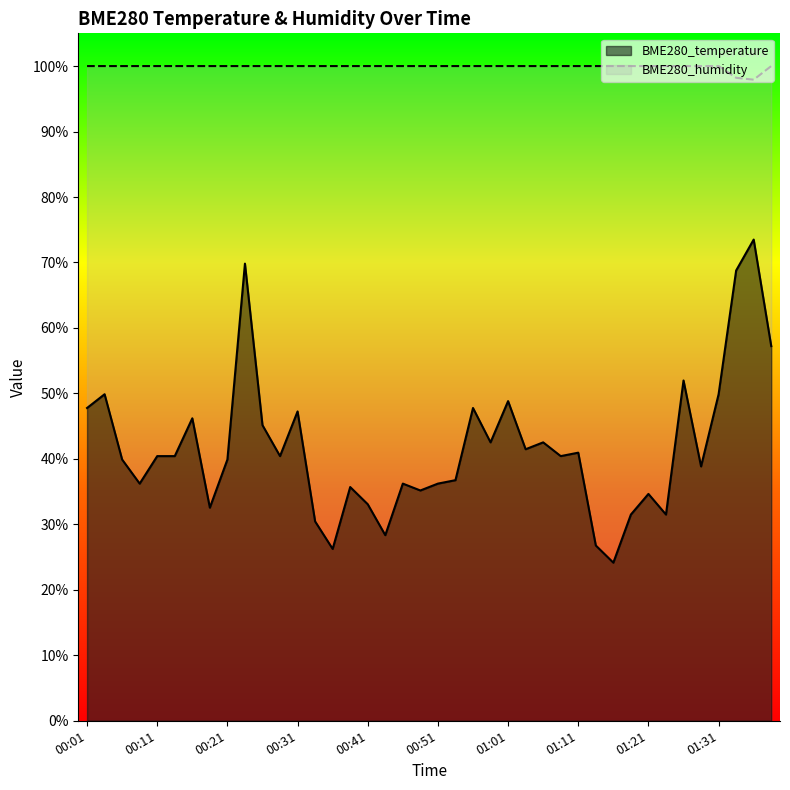

Reading left to right, list all the values displayed in this chart.

BME280_temperature: 00:01=47.8	00:04=49.9	00:06=39.9	00:09=36.2	00:11=40.4	00:14=40.4	00:16=46.2	00:19=32.6	00:21=39.9	00:24=69.8	00:26=45.1	00:28=40.4	00:31=47.2	00:33=30.4	00:36=26.2	00:38=35.7	00:41=33.1	00:43=28.3	00:46=36.2	00:48=35.2	00:51=36.2	00:53=36.7	00:56=47.8	00:58=42.5	01:01=48.8	01:03=41.5	01:06=42.5	01:08=40.4	01:11=41.0	01:13=26.8	01:16=24.2	01:18=31.5	01:21=34.7	01:23=31.5	01:26=52.0	01:28=38.8	01:31=49.9	01:33=68.8	01:36=73.5	01:39=57.2
BME280_humidity: 00:01=100.0	00:04=100.0	00:06=100.0	00:09=100.0	00:11=100.0	00:14=100.0	00:16=100.0	00:19=100.0	00:21=100.0	00:24=100.0	00:26=100.0	00:28=100.0	00:31=100.0	00:33=100.0	00:36=100.0	00:38=100.0	00:41=100.0	00:43=100.0	00:46=100.0	00:48=100.0	00:51=100.0	00:53=100.0	00:56=100.0	00:58=100.0	01:01=100.0	01:03=100.0	01:06=100.0	01:08=100.0	01:11=100.0	01:13=100.0	01:16=100.0	01:18=100.0	01:21=100.0	01:23=100.0	01:26=100.0	01:28=100.0	01:31=100.0	01:33=98.2	01:36=97.9	01:39=100.0